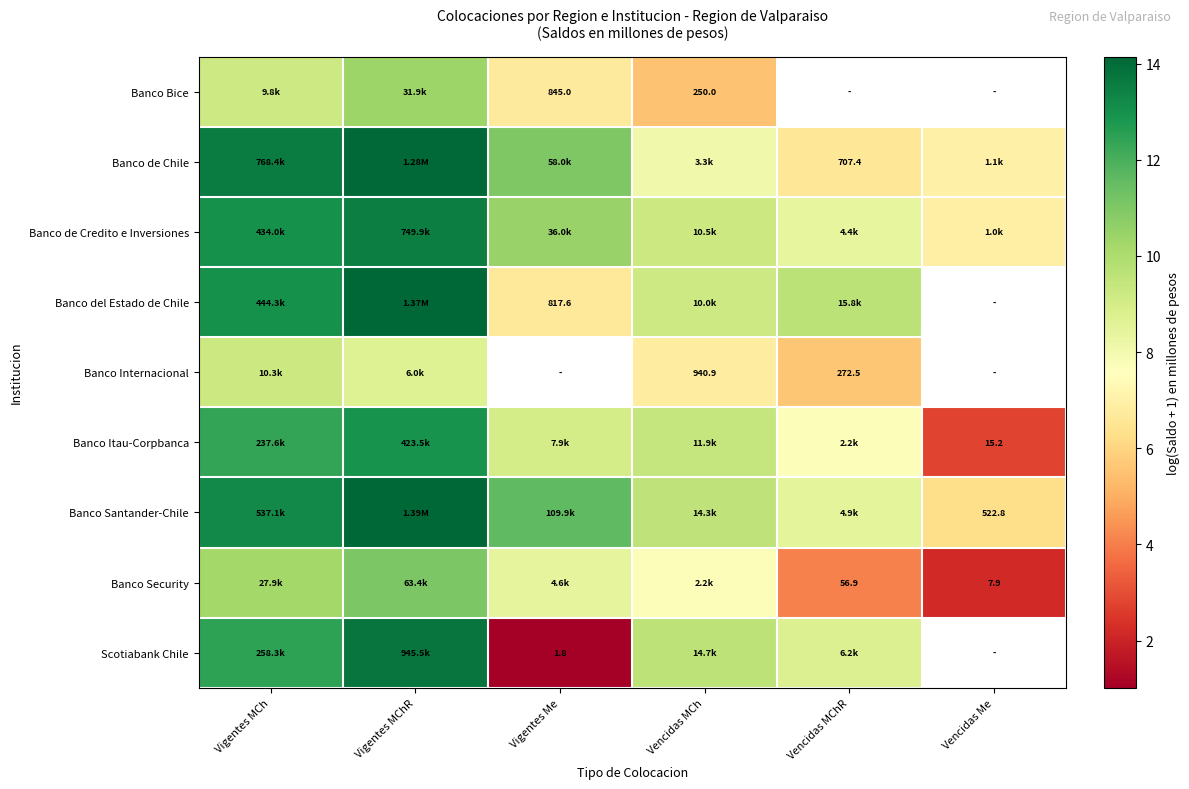

How many data points in Banco Santander-Chile are above 11?

3